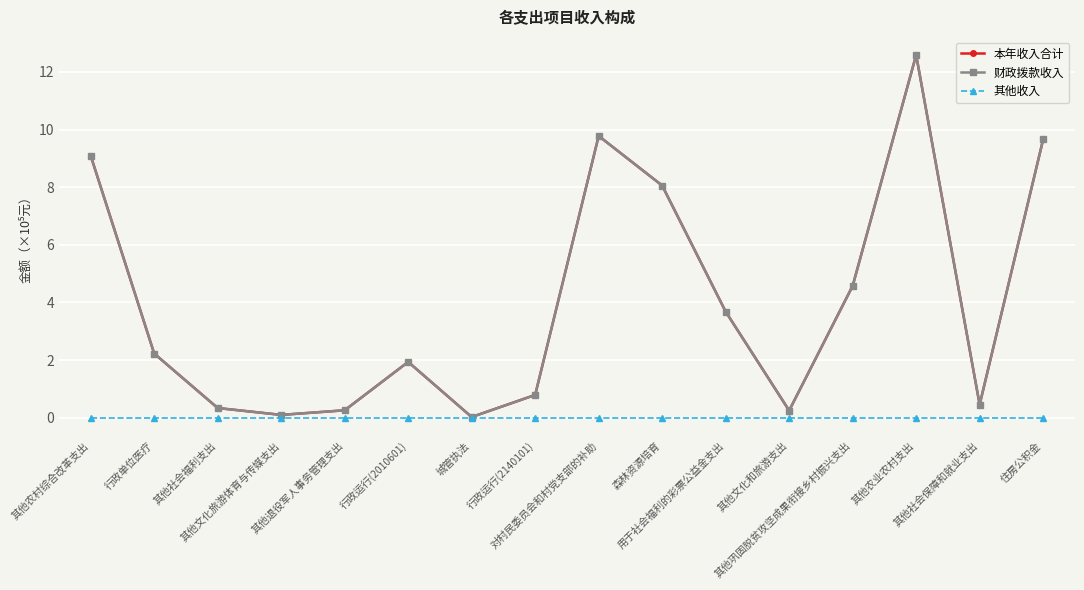

True or false: 其他收入 has more than 2 points higher than both neighbors.

False